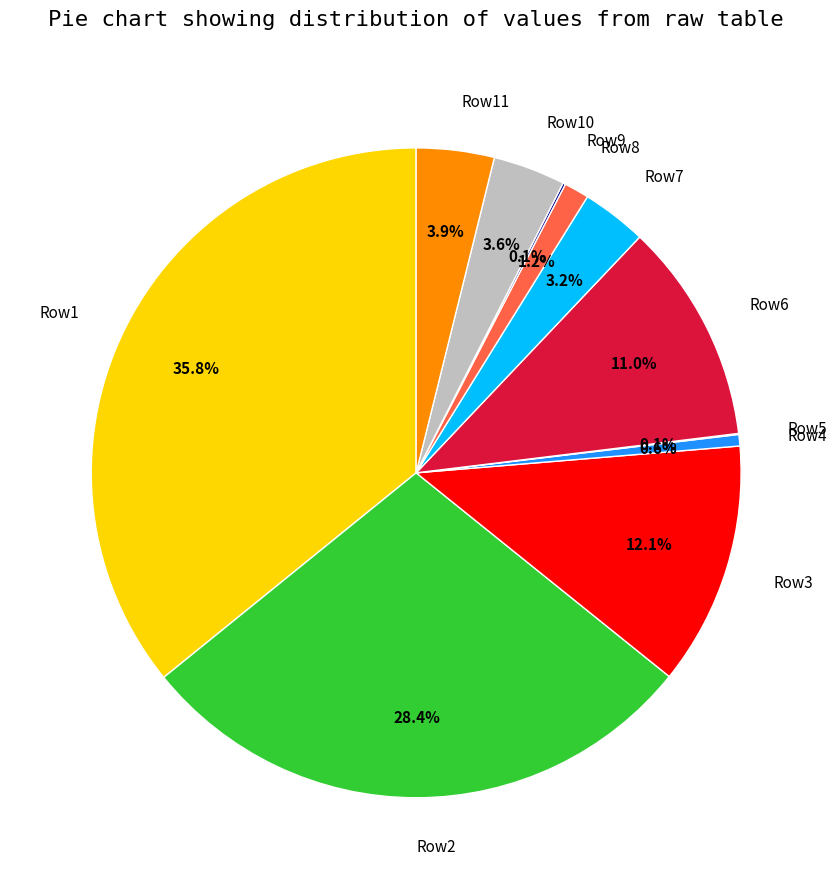

What percentage do Row8 and Row10 together represent?

4.8%